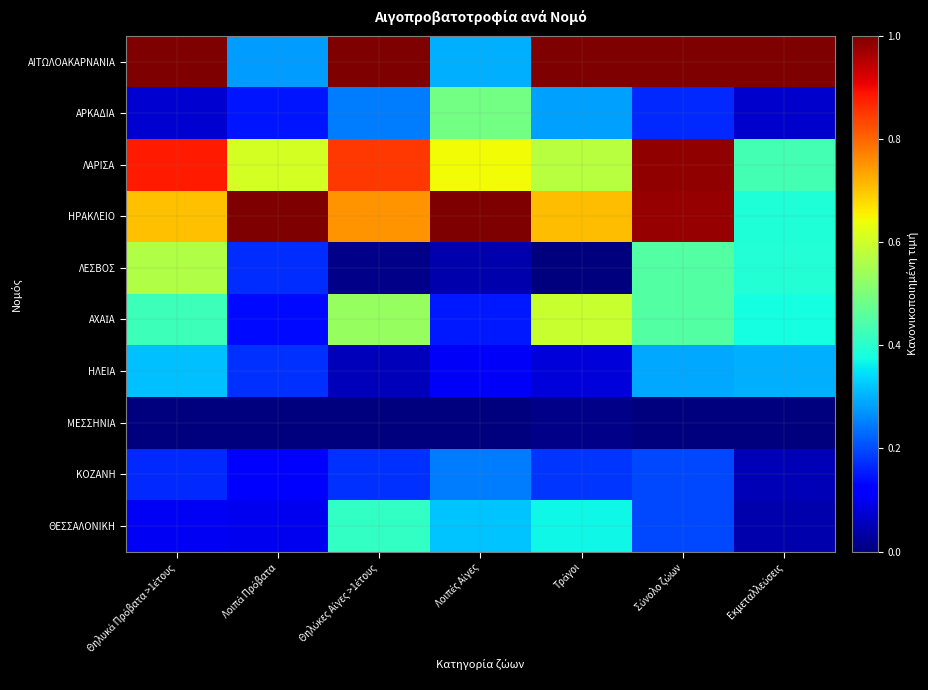

List the series in order of their peak value, highest first.

ΑΙΤΩΛΟΑΚΑΡΝΑΝΙΑ, ΗΡΑΚΛΕΙΟ, ΛΑΡΙΣΑ, ΑΧΑΪΑ, ΛΕΣΒΟΣ, ΑΡΚΑΔΙΑ, ΘΕΣΣΑΛΟΝΙΚΗ, ΗΛΕΙΑ, ΚΟΖΑΝΗ, ΜΕΣΣΗΝΙΑ